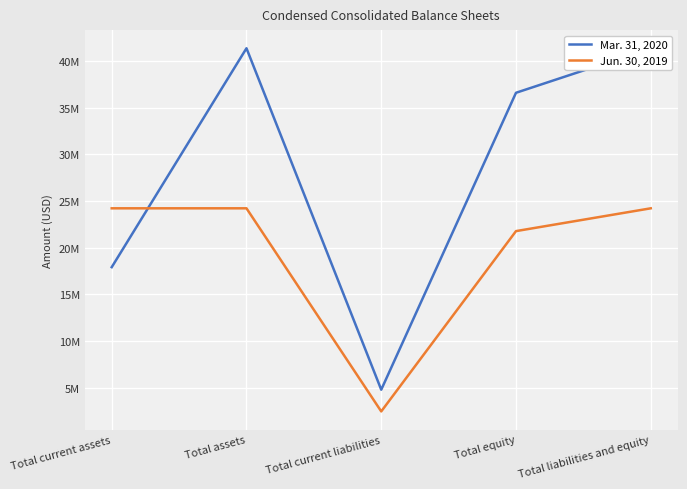

Rank the series by their average value, from lowest to highest.

Jun. 30, 2019, Mar. 31, 2020